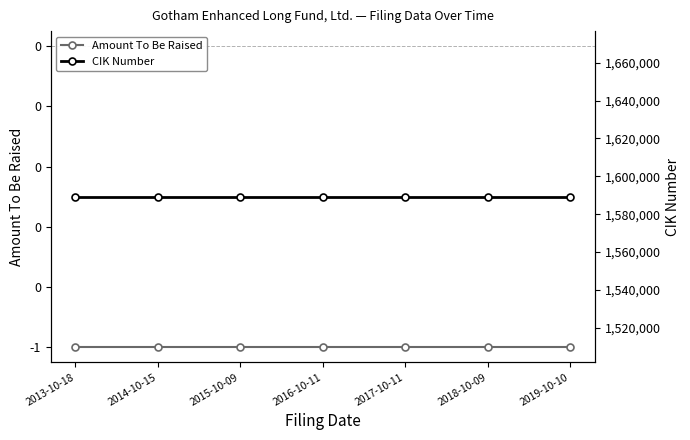

List the series in order of their overall mean, highest first.

CIK Number, Amount To Be Raised